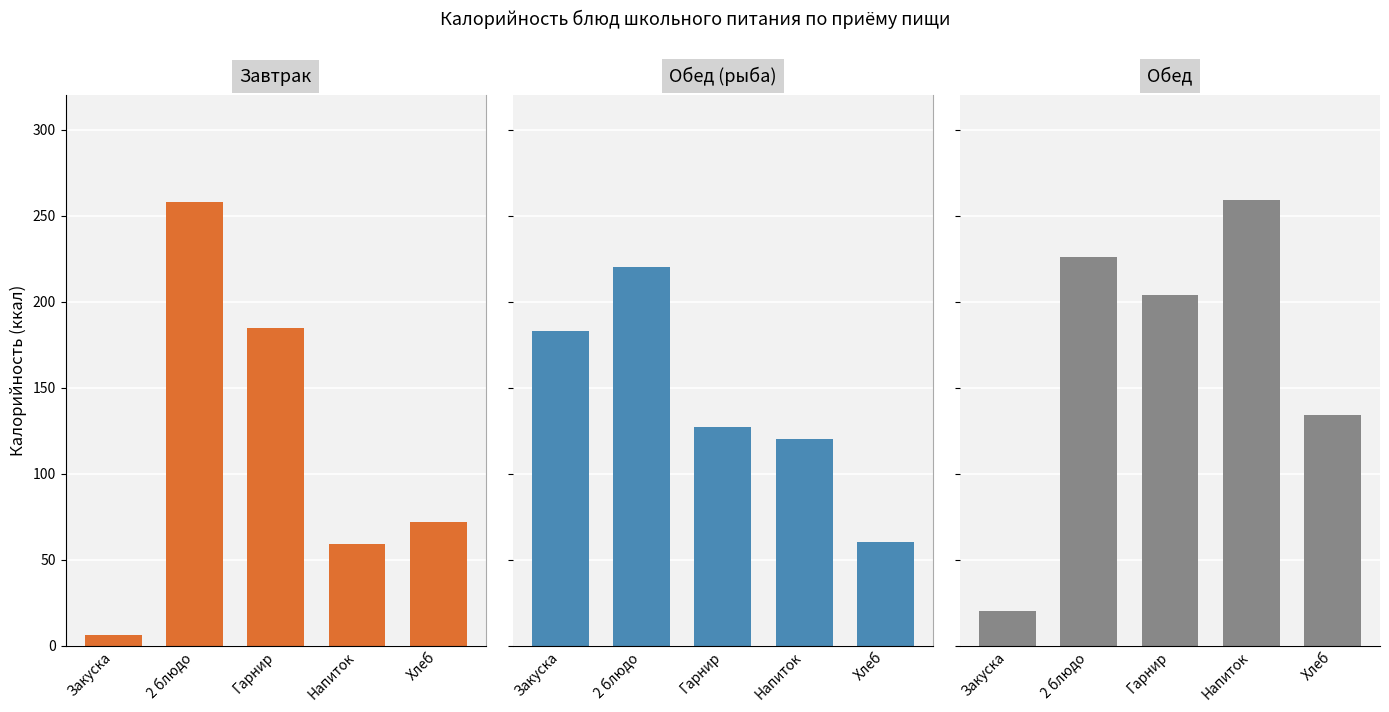

Which series changed the most between Гарнир and Хлеб?

Завтрак